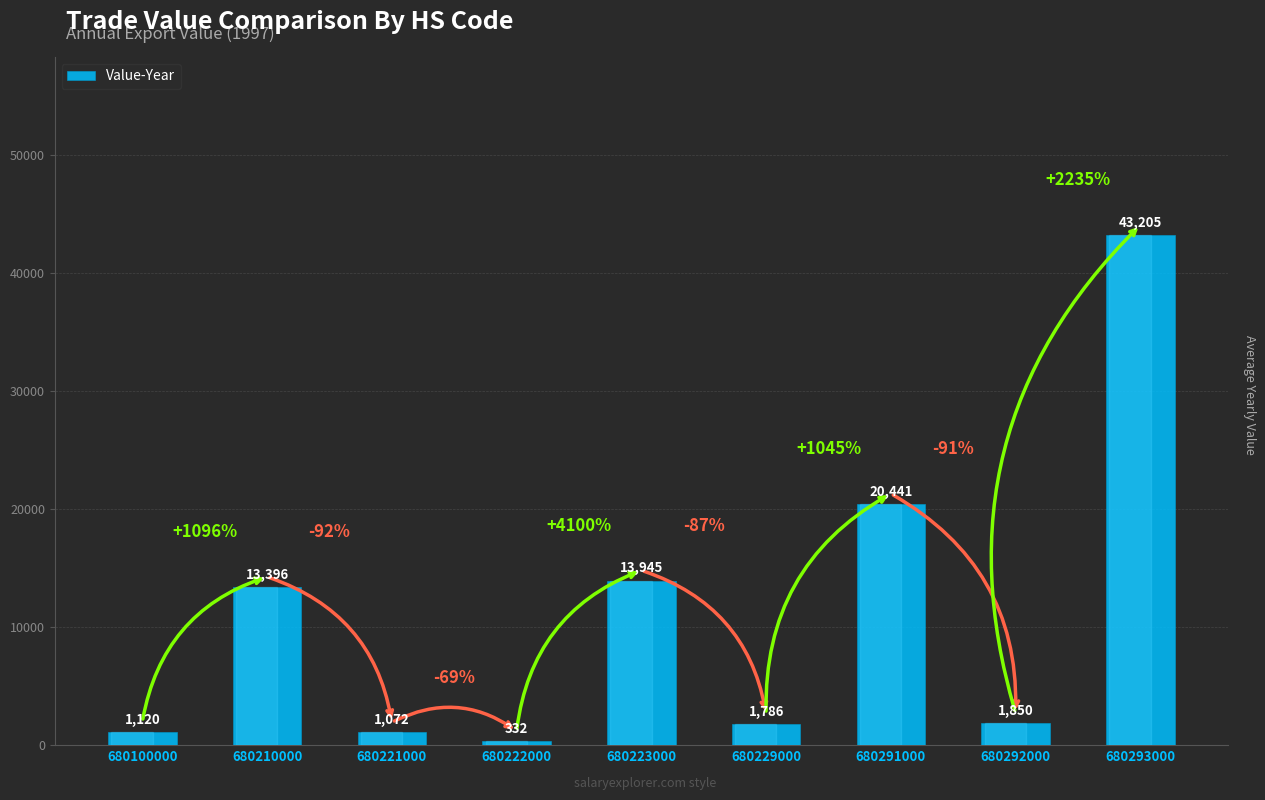

Which has a higher value, 680222000 or 680293000?

680293000